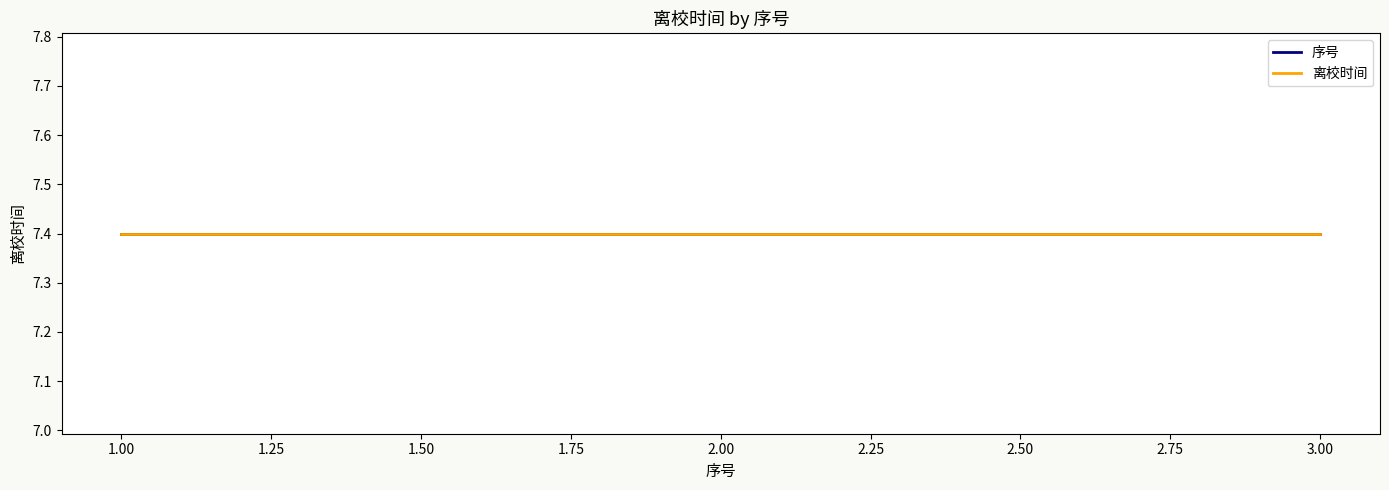

The value of 序号 at 2 is 2.0. True or false?

True